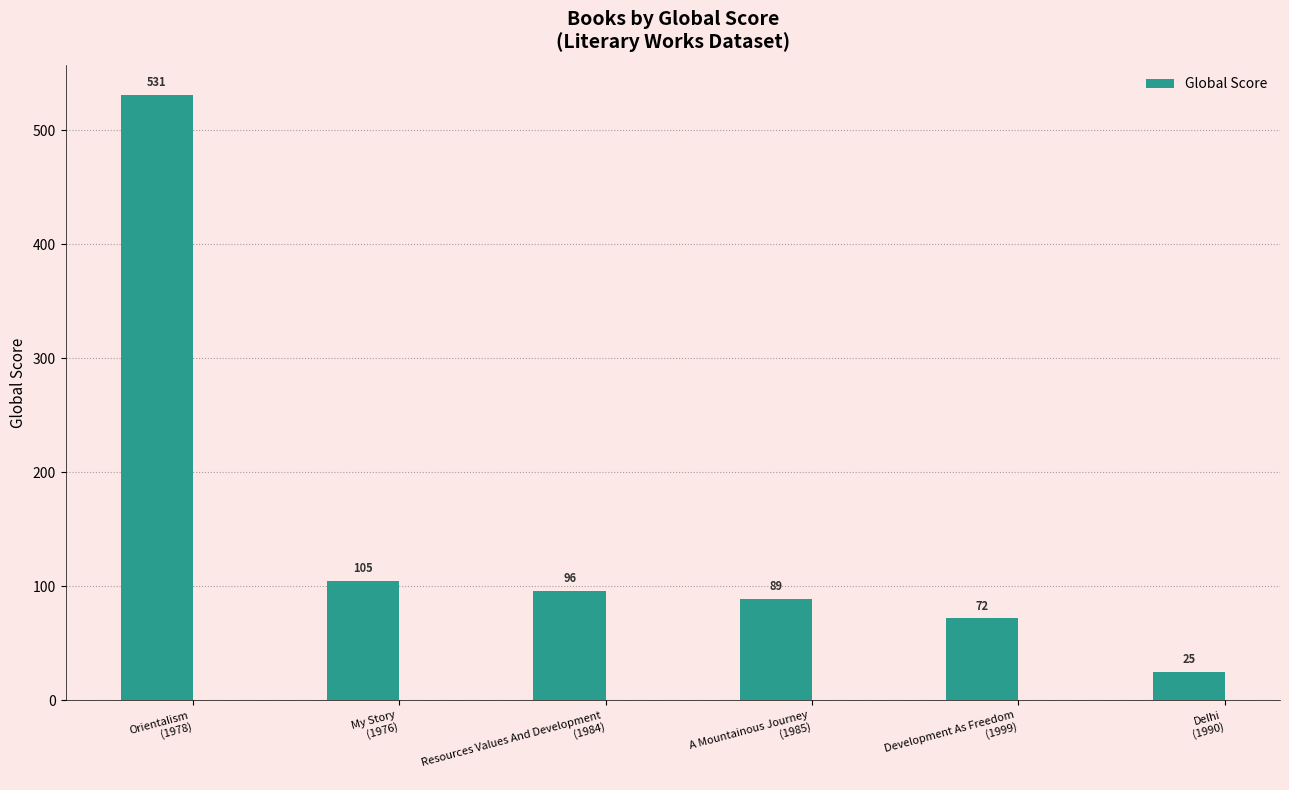

What value does the data have at Resources Values And Development
(1984)?

96